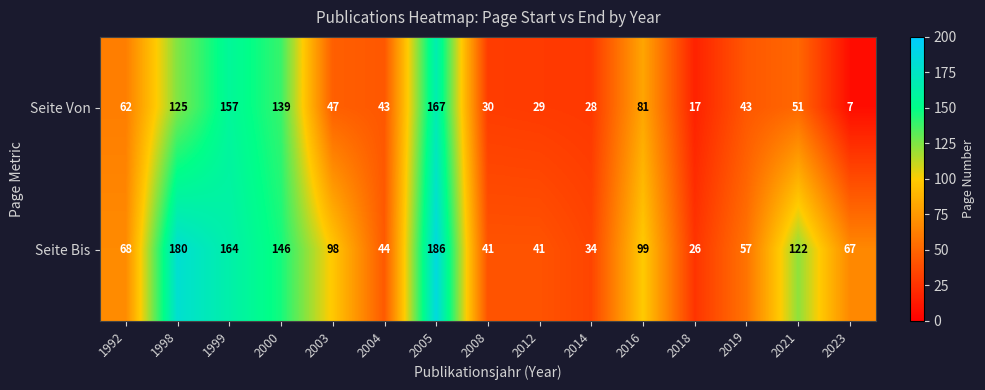

What is the total value across all series at 2023?

74